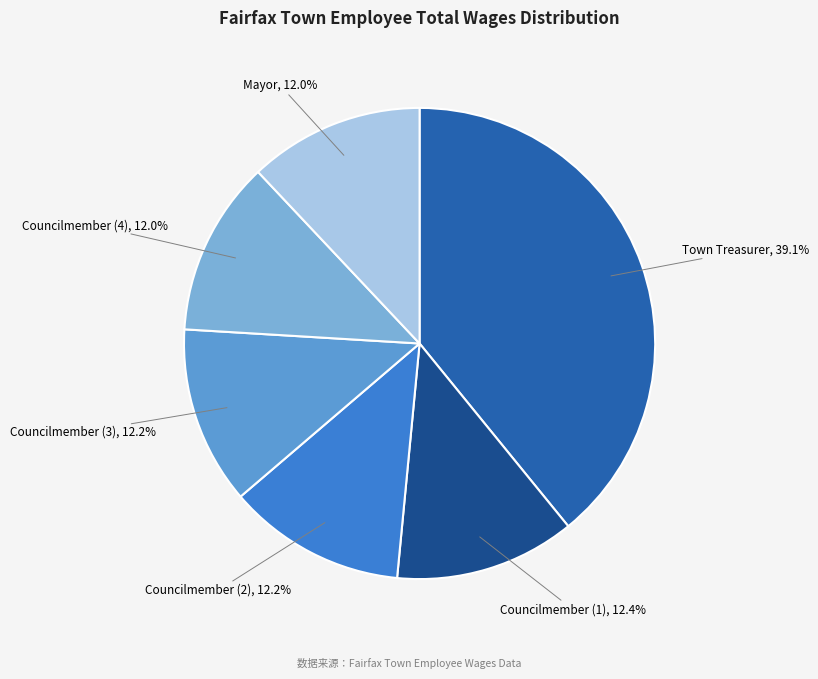

Approximately how many times larger is the value at Councilmember (4) compared to Town Treasurer?

0.3